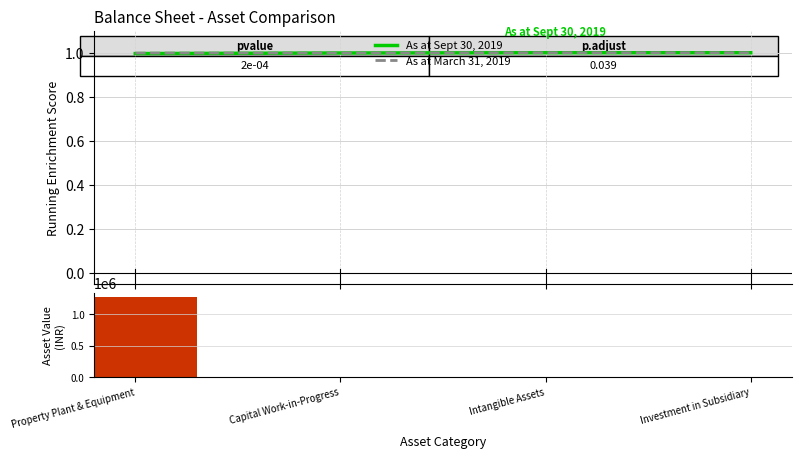

How many bars are there in each group?

2